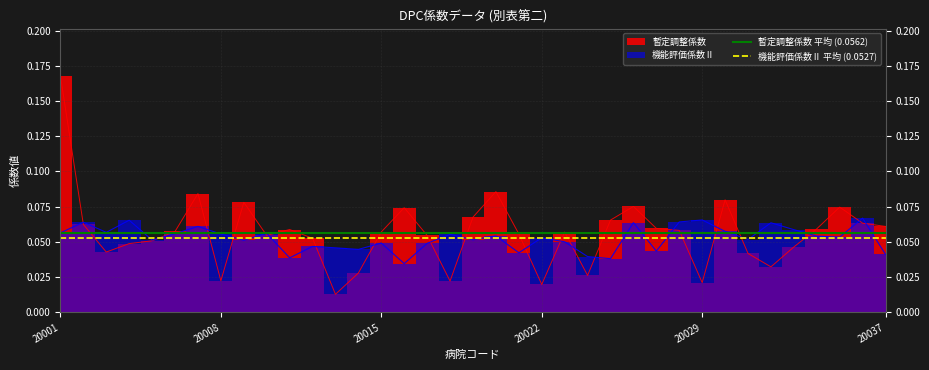

At 20008, list the series in order from smallest to largest.

機能評価係数Ⅱ 平均 (0.0527), 暫定調整係数 平均 (0.0562)